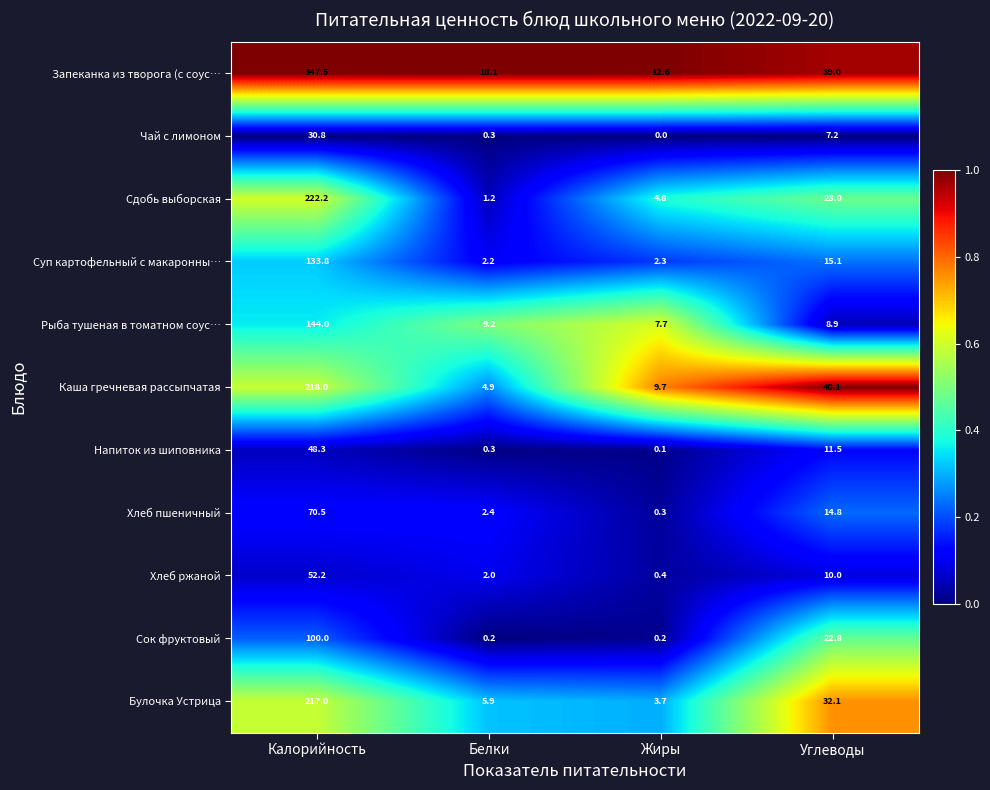

What is the total value across all series at Жиры?

41.8